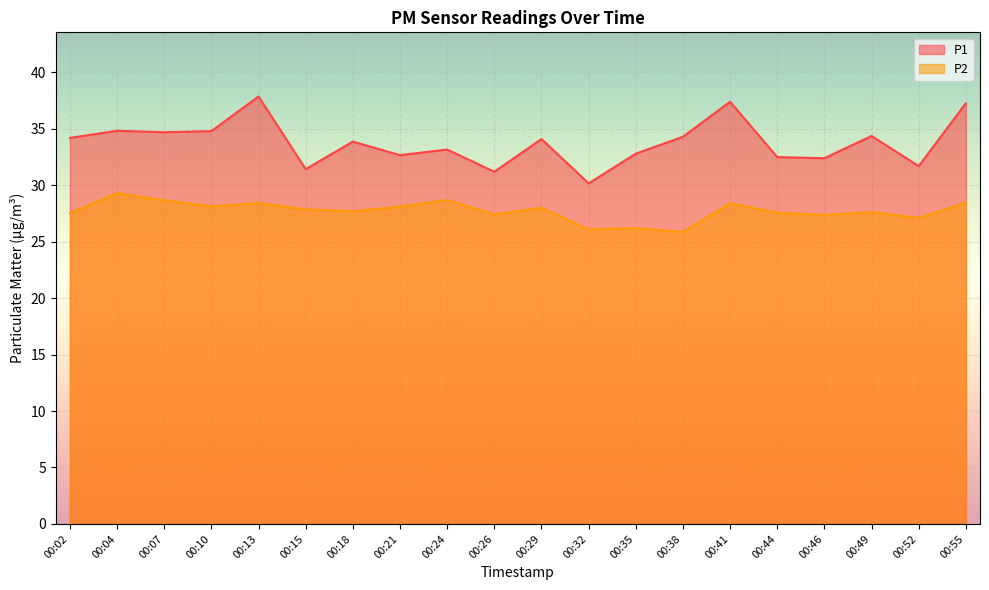

Reading left to right, list all the values displayed in this chart.

P1: 00:02=34.2	00:04=34.8	00:07=34.7	00:10=34.8	00:13=37.9	00:15=31.4	00:18=33.9	00:21=32.7	00:24=33.2	00:26=31.2	00:29=34.1	00:32=30.2	00:35=32.8	00:38=34.3	00:41=37.4	00:44=32.5	00:46=32.4	00:49=34.4	00:52=31.7	00:55=37.3
P2: 00:02=27.5	00:04=29.3	00:07=28.7	00:10=28.1	00:13=28.4	00:15=27.9	00:18=27.7	00:21=28.1	00:24=28.7	00:26=27.4	00:29=28.0	00:32=26.1	00:35=26.2	00:38=25.9	00:41=28.4	00:44=27.6	00:46=27.4	00:49=27.6	00:52=27.1	00:55=28.5